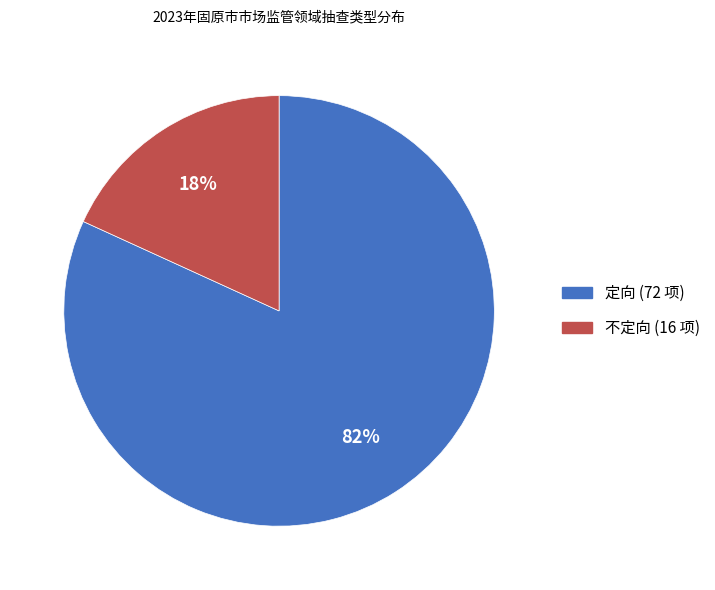

Is there a majority slice in this chart?

Yes